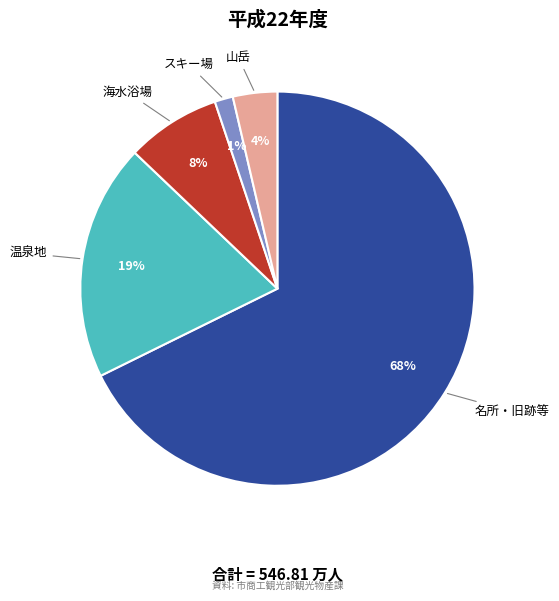

Is there a majority slice in this chart?

Yes